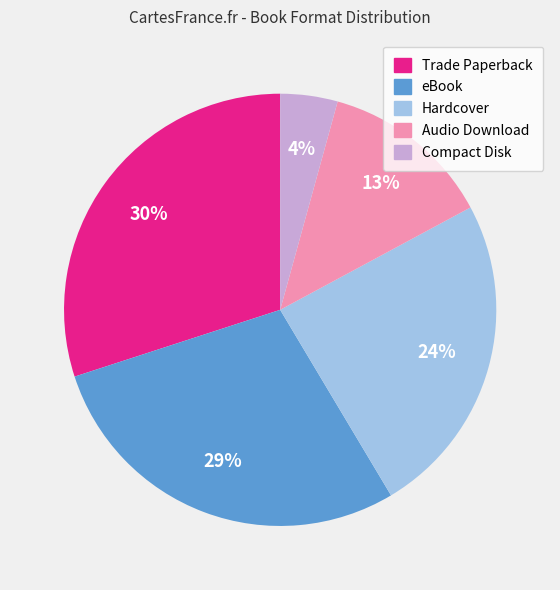

To the nearest percent, what is the difference between the largest and smallest slice percentages?

26%